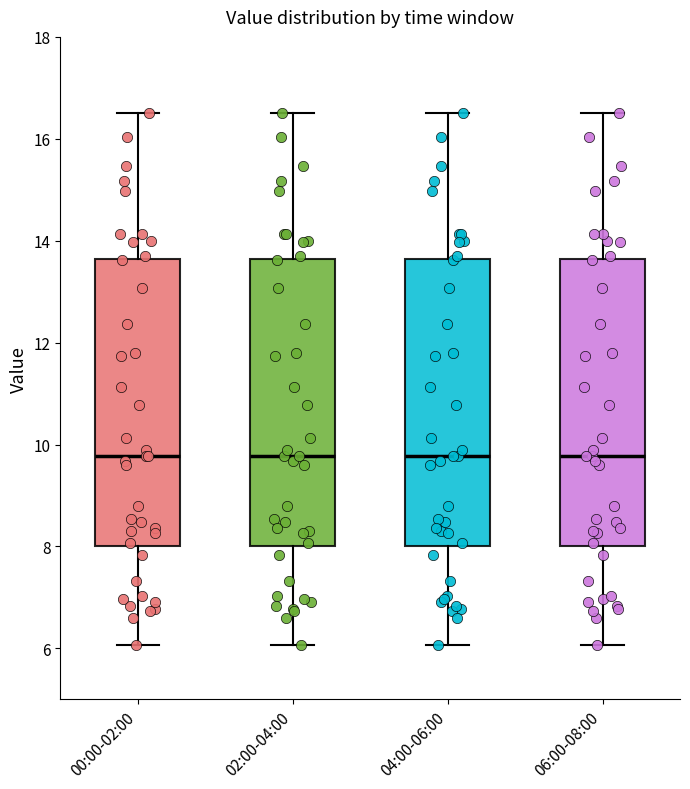

Reading left to right, transcribe this box plot: for each box, give where its median line is, the range the box spans, and where its two whiskers end, as read against the y-axis. The values are not printed on the chart, so give them approximately, as read against the axis.

00:00-02:00: median 9.8, box 8.0 to 13.6, whiskers 6.0 to 16.6
02:00-04:00: median 9.8, box 8.0 to 13.6, whiskers 6.0 to 16.6
04:00-06:00: median 9.8, box 8.0 to 13.6, whiskers 6.0 to 16.6
06:00-08:00: median 9.8, box 8.0 to 13.6, whiskers 6.0 to 16.6